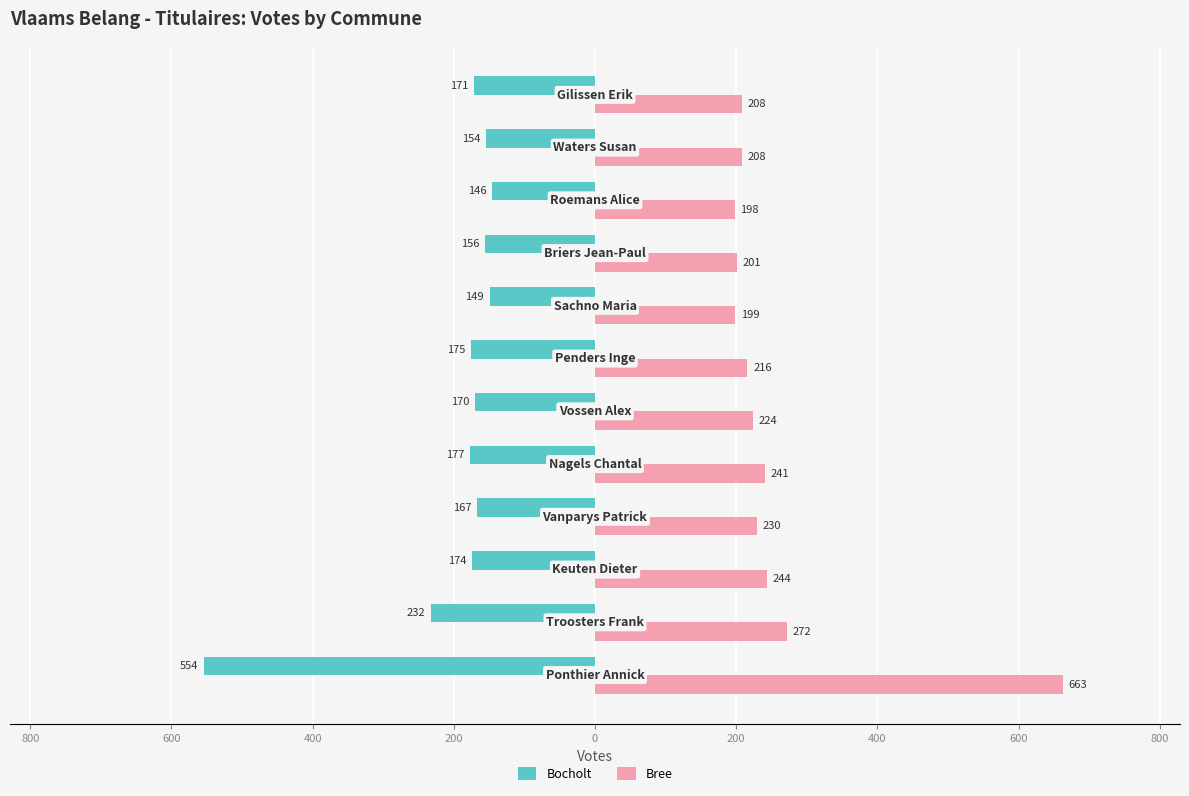

Which series has the largest range (max minus min)?

Bree